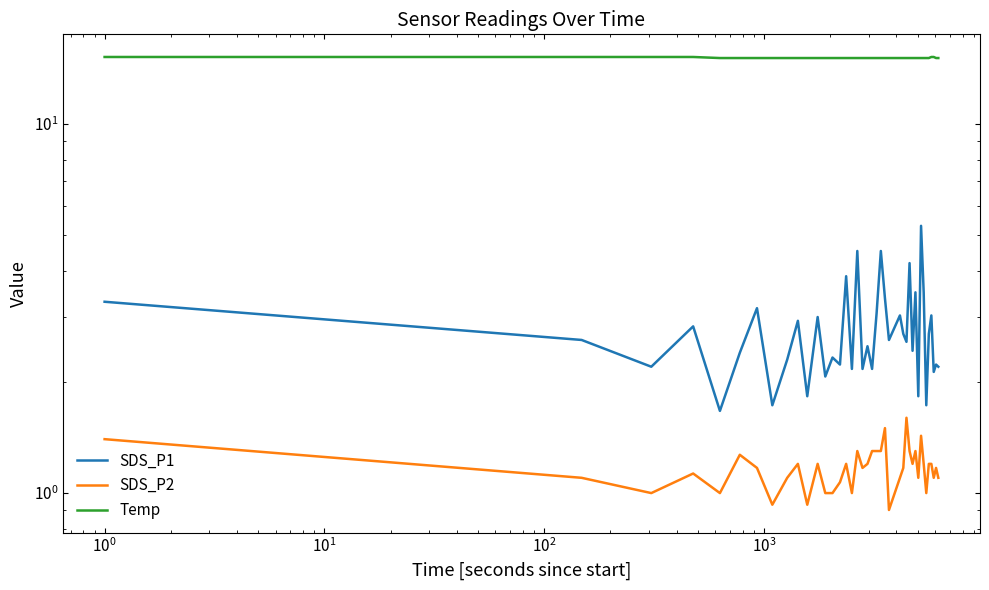

What is the value of the SDS_P1 point at the 8th from the left?

1.7